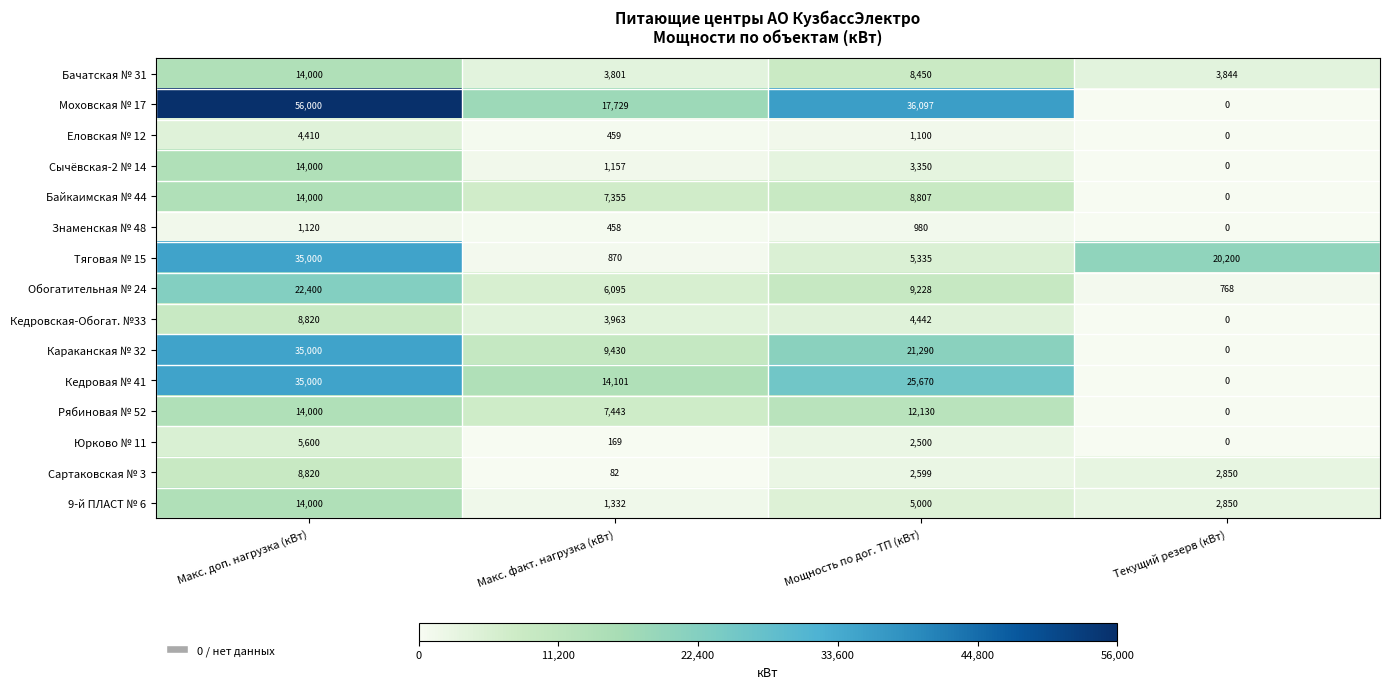

Which label corresponds to the largest value in the chart?

Макс. доп. нагрузка (кВт)